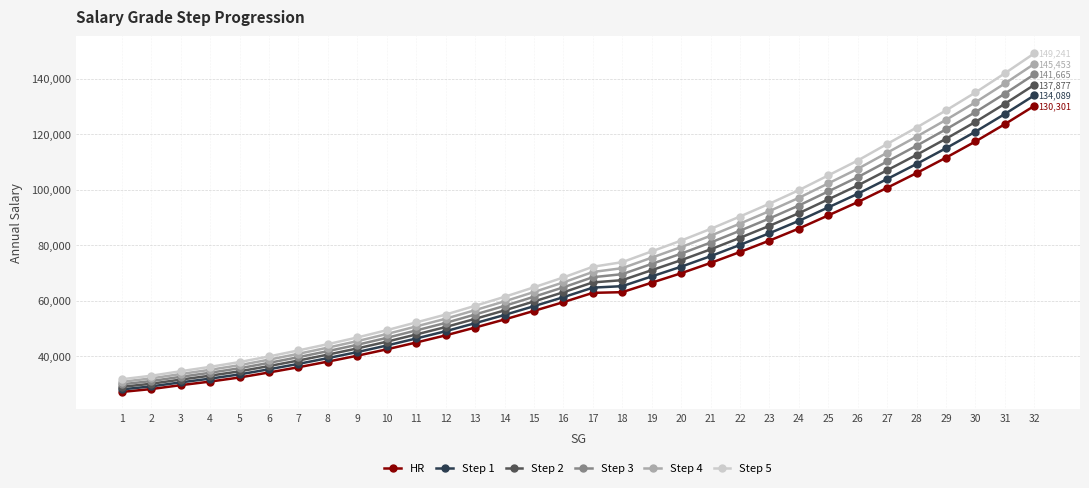

What is the difference between the highest and lowest values at 29?

17035